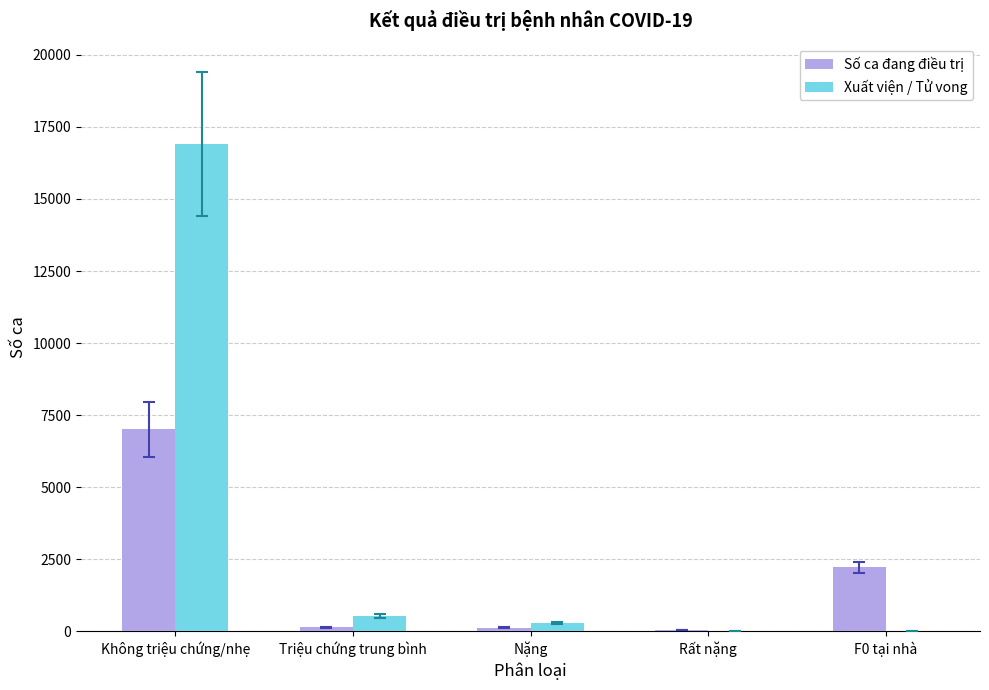

What is the average value of the Số ca đang điều trị series?

1908